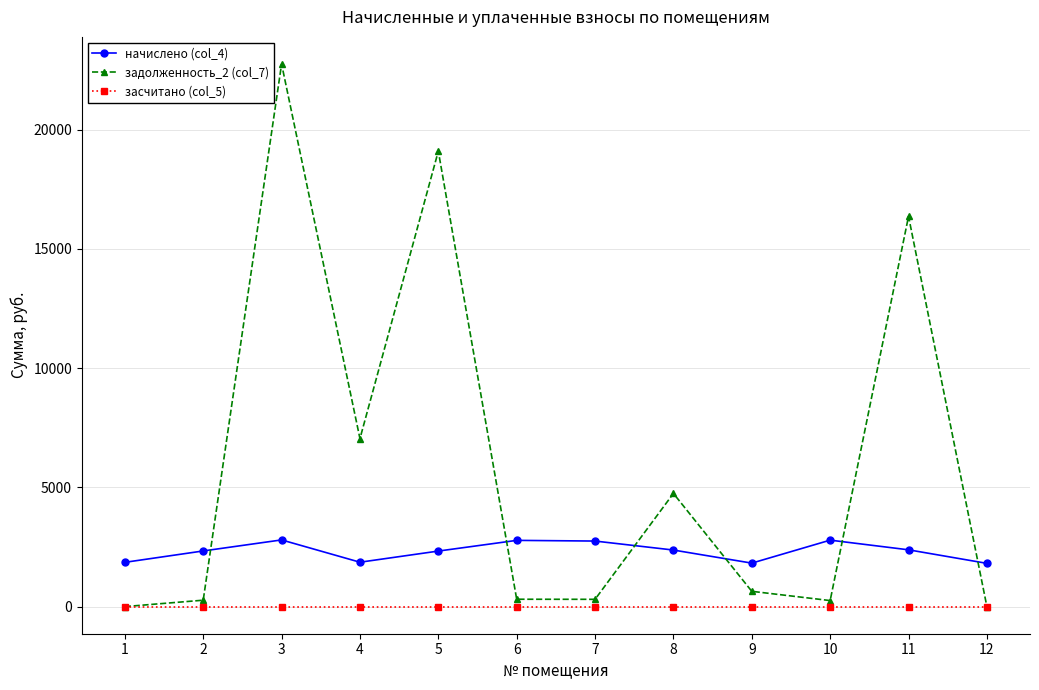

Between 5 and 8, which series saw the biggest shift?

задолженность_2 (col_7)